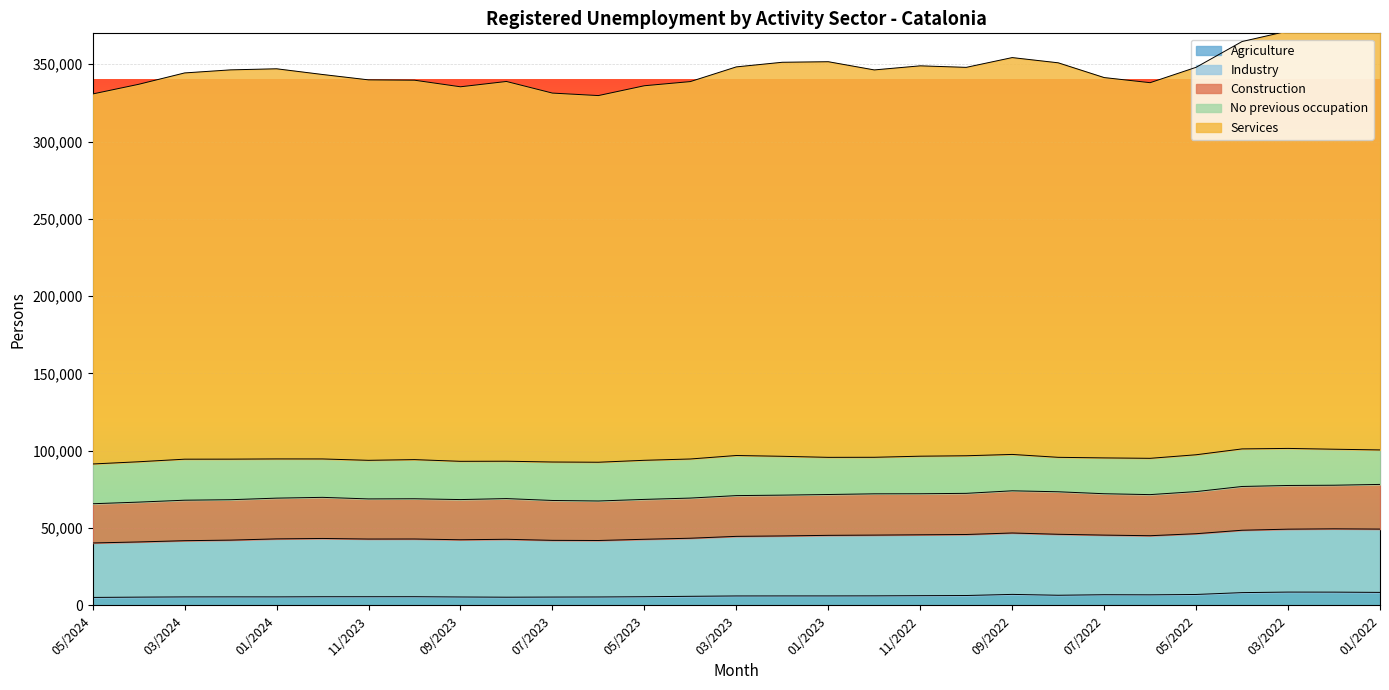

The Industry series shows 41970 at 06/2023. True or false?

True